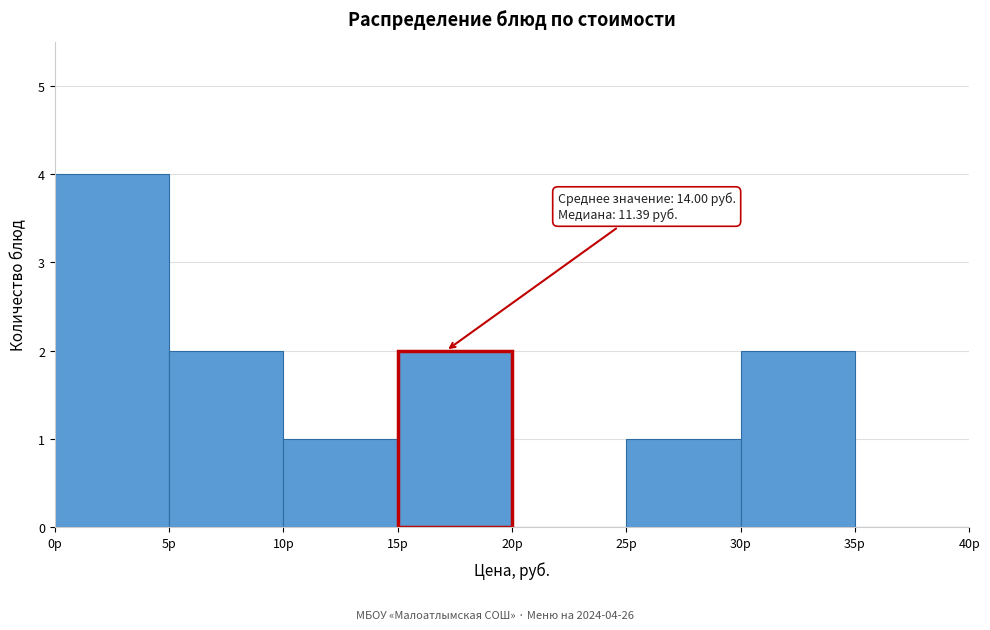

Which range on the x-axis has the tallest bar?

0 to 5